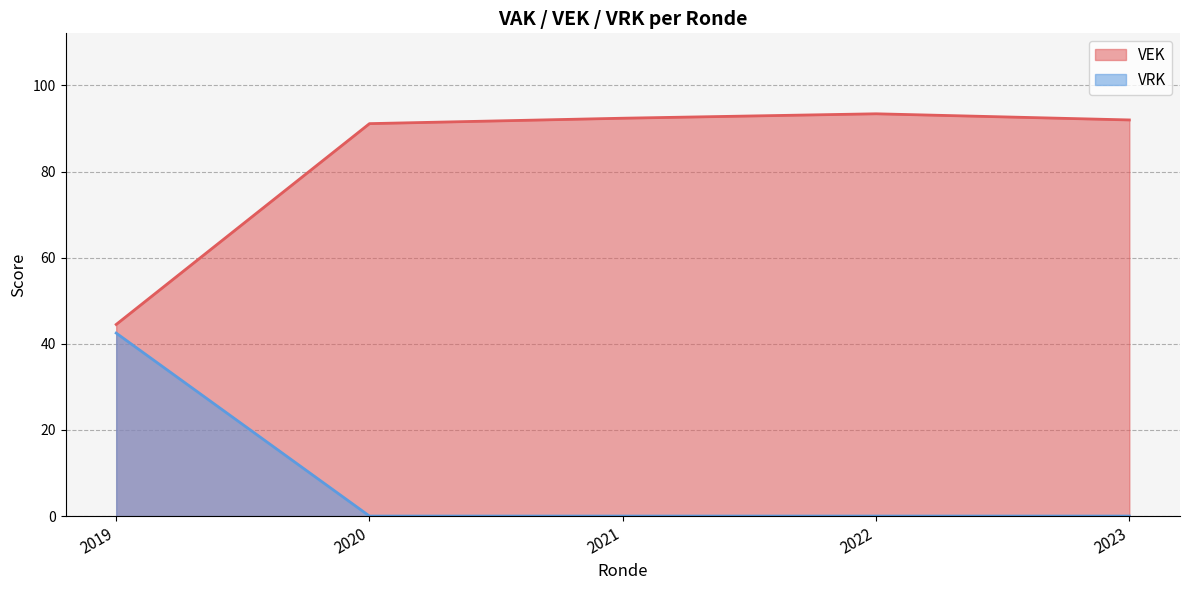

Which series has the widest spread of values?

VEK